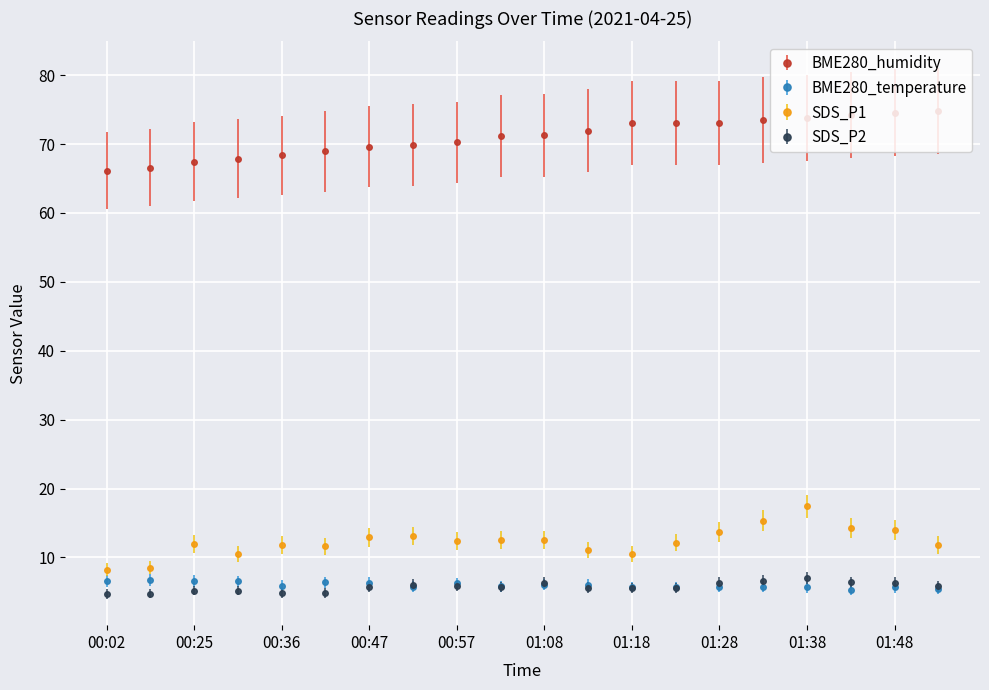

True or false: SDS_P1 has more than 1 points higher than both neighbors.

True